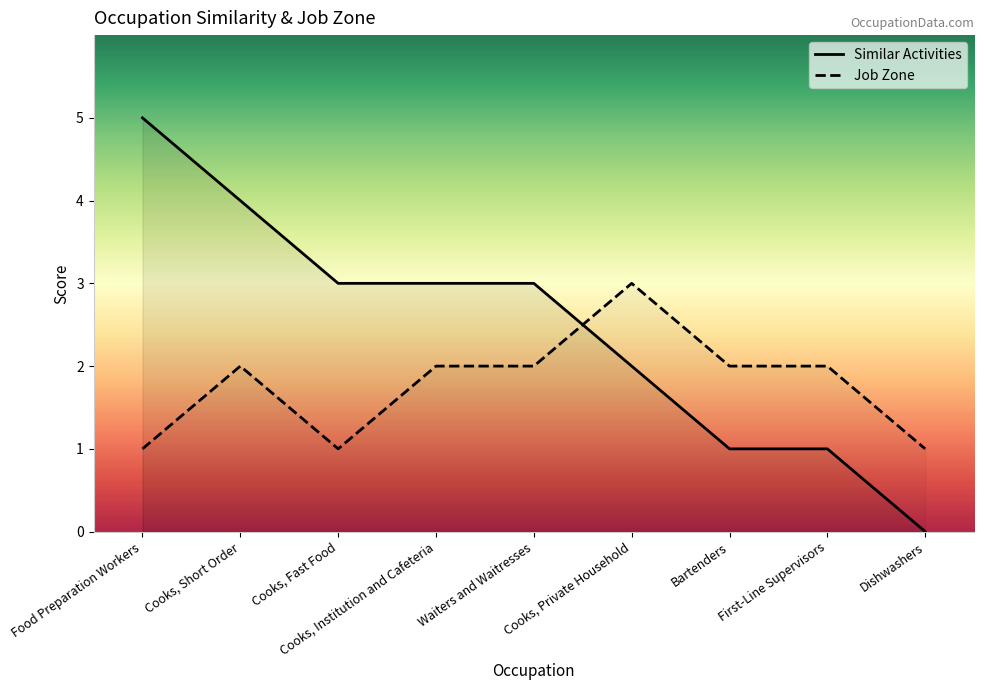

How many Job Zone values are between 1 and 2?

8